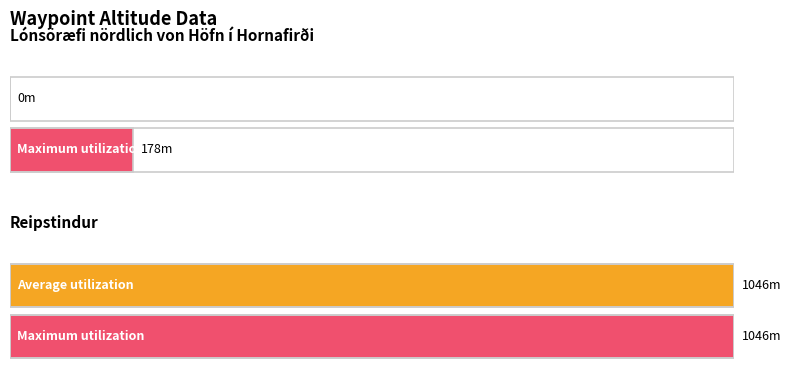

What is the sum of all Maximum utilization values?

1224